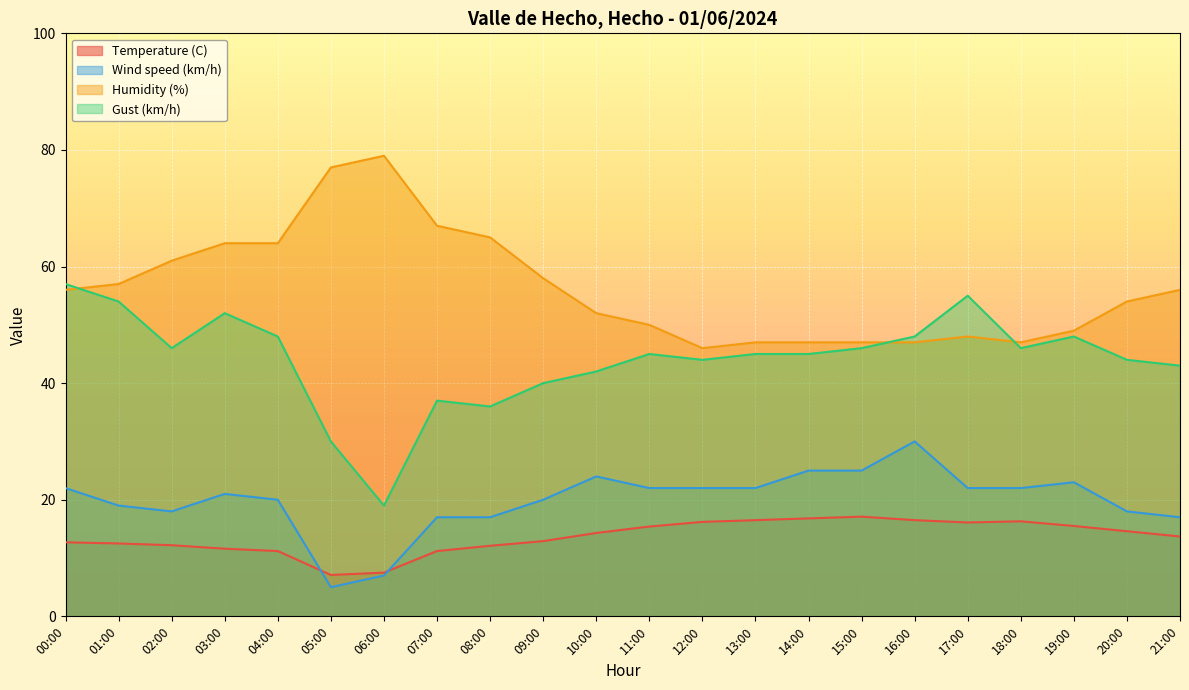

How many lines are shown in the chart?

4